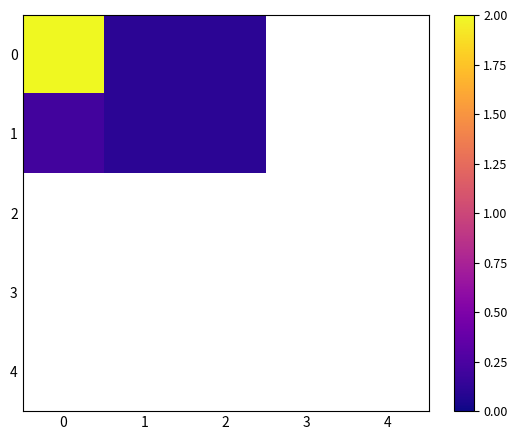

Rank the series by their maximum value, from highest to lowest.

0, 1, 2, 3, 4